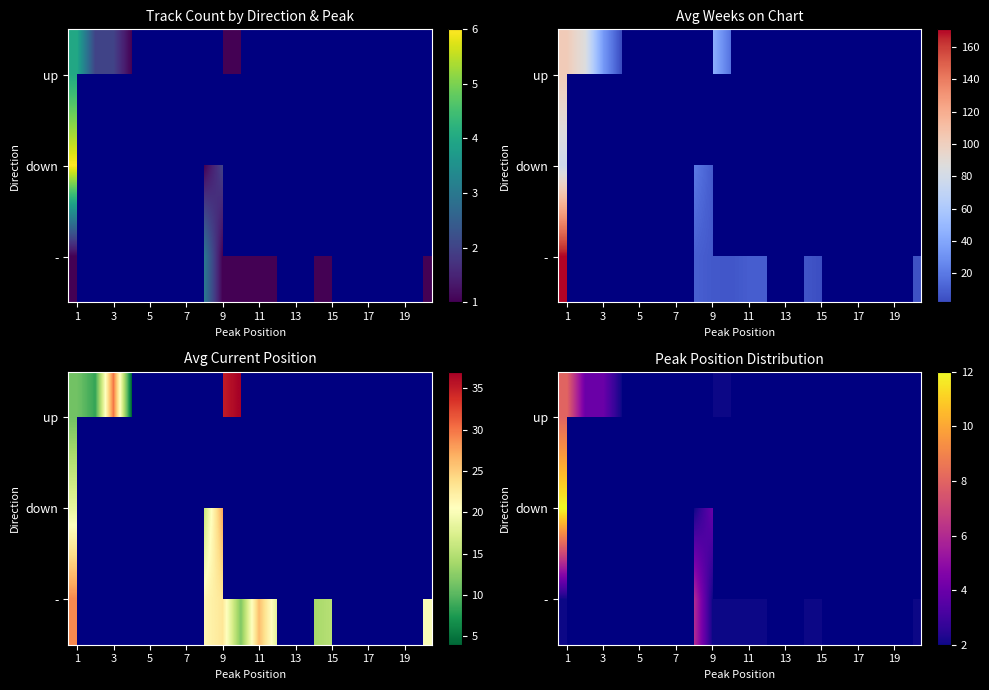

Between 13 and 15, which is larger?

15